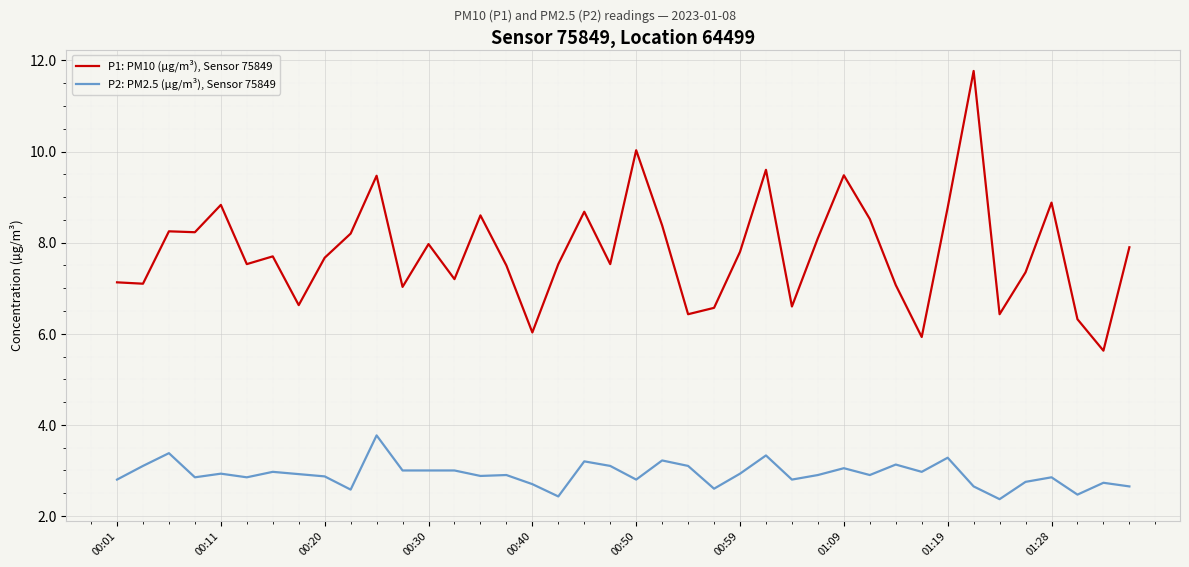

True or false: P1: PM10 (µg/m³), Sensor 75849 and P2: PM2.5 (µg/m³), Sensor 75849 cross at least once.

False